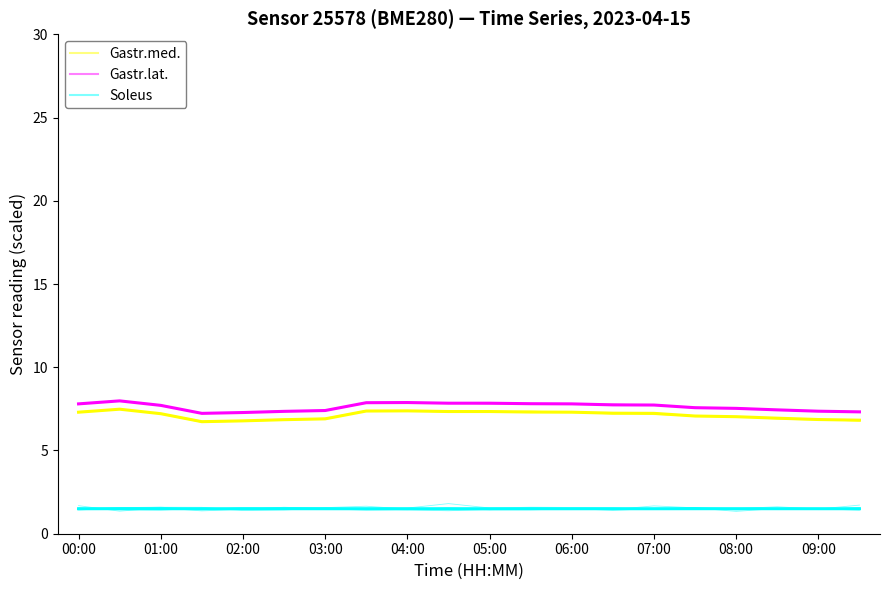

True or false: Gastr.lat. and humidity cross at least once.

False